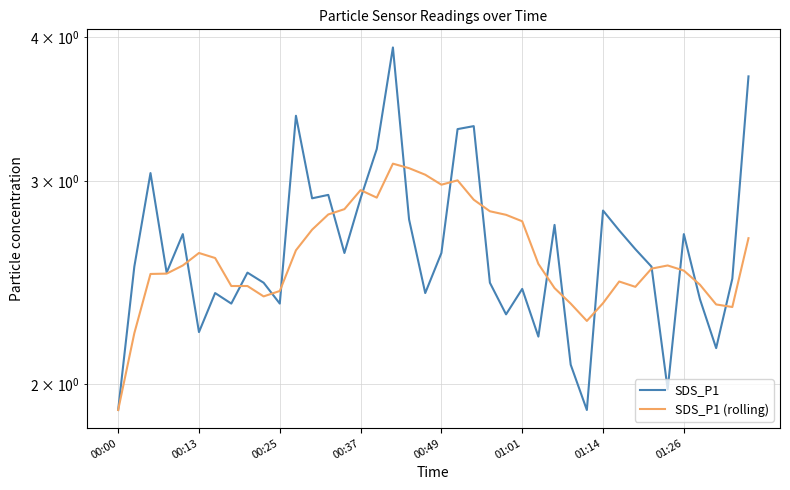

Count the number of data series in this chart.

2